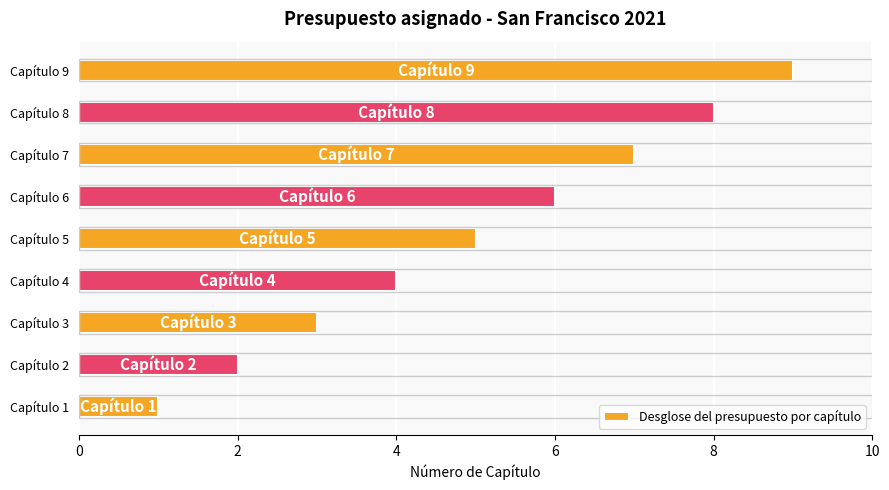

What is the difference between the second highest and second lowest values?

6